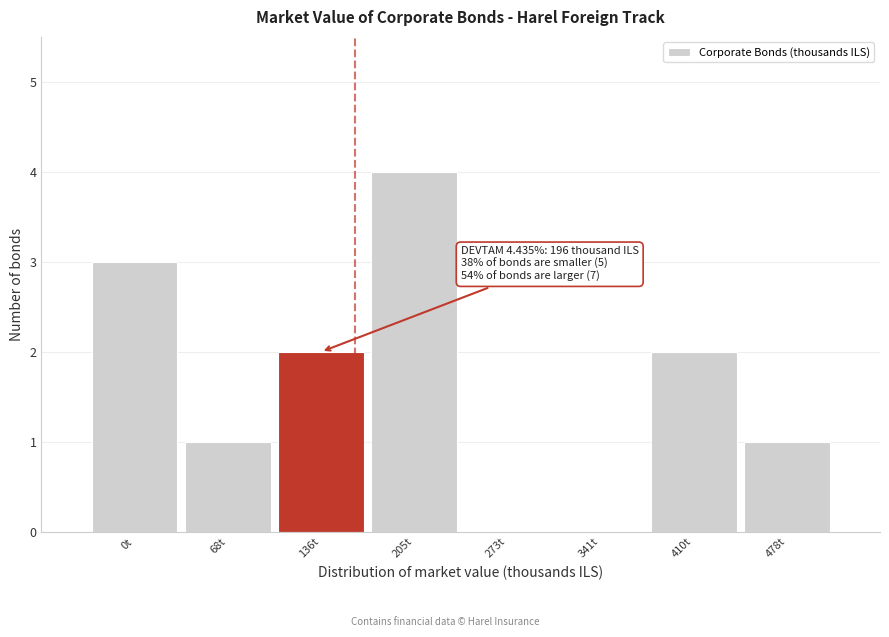

Reading left to right, list all the values displayed in this chart.

0t=3	68t=1	136t=2	205t=4	273t=0	341t=0	410t=2	478t=1